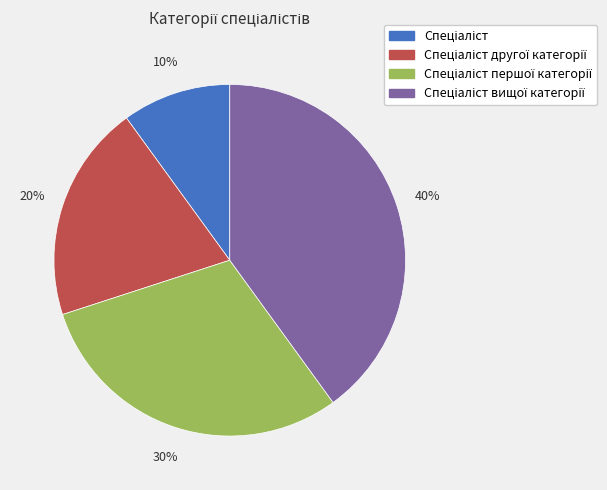

Is there a majority slice in this chart?

No